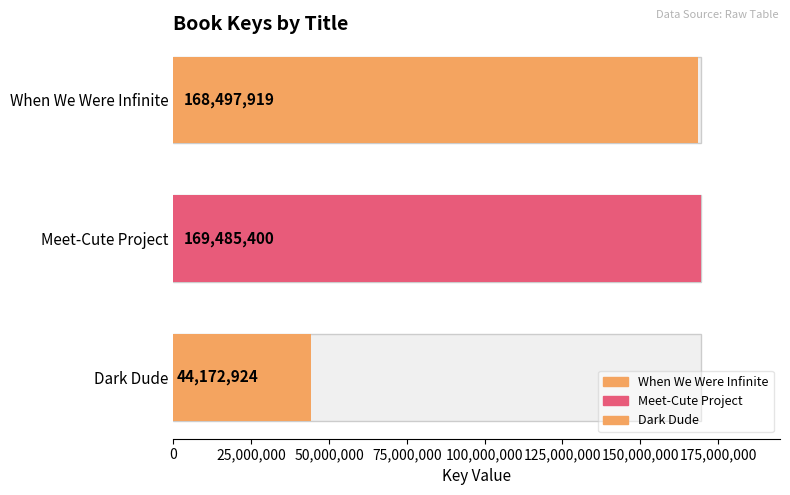

At which category does the chart reach its peak across all series?

Meet-Cute Project